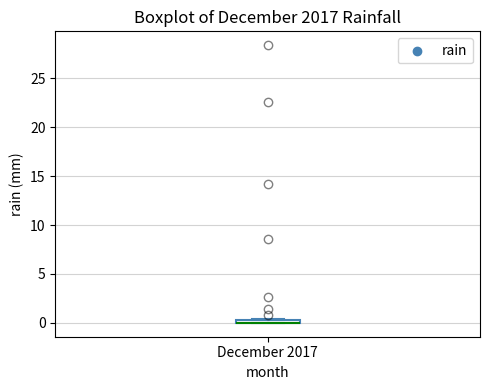

Where is the upper edge of the box for December 2017 on the y-axis? The values are not printed on the chart, so give them approximately, as read against the axis.

0.5